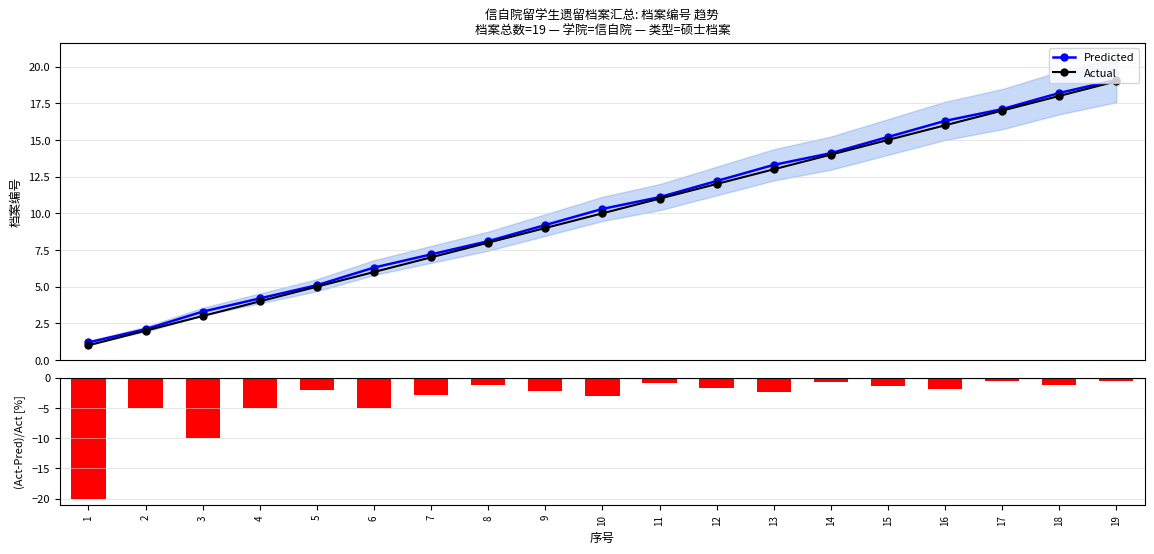

Which series changed the most between 10 and 18?

Actual